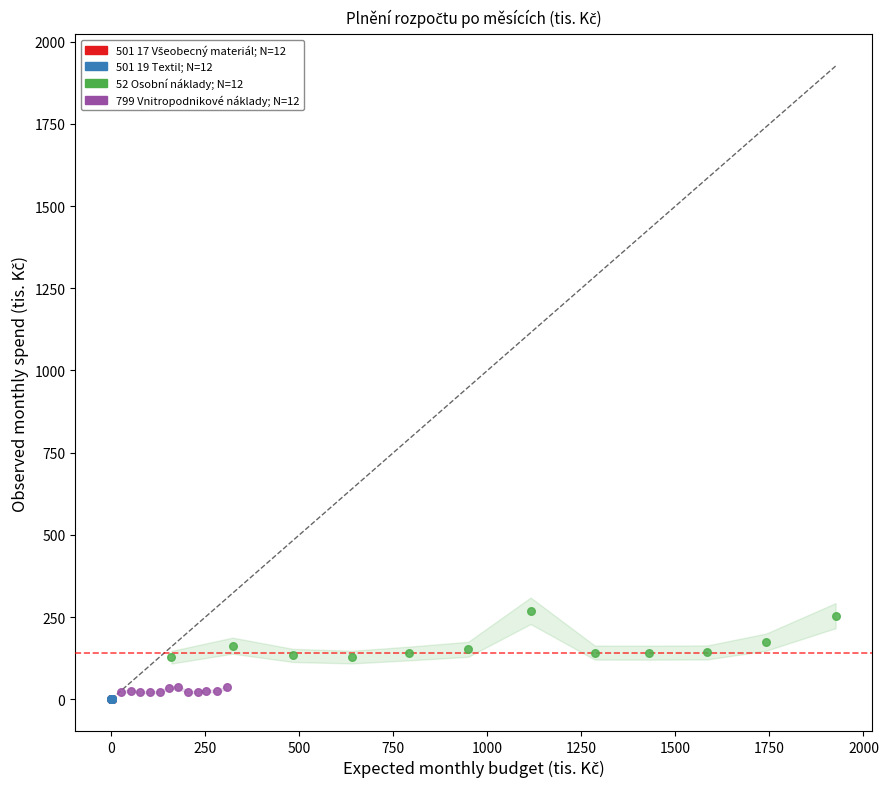

Which series contains the highest Y value?

52 Osobní náklady; N=12